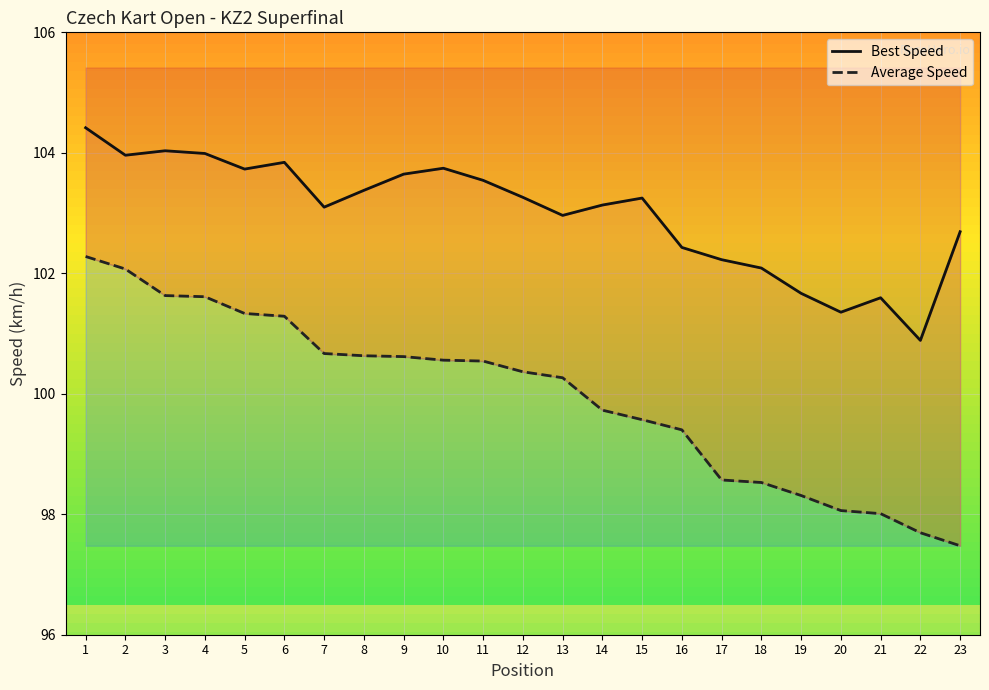

In Best Speed, how many points are higher than both neighbors (excluding endpoints)?

5